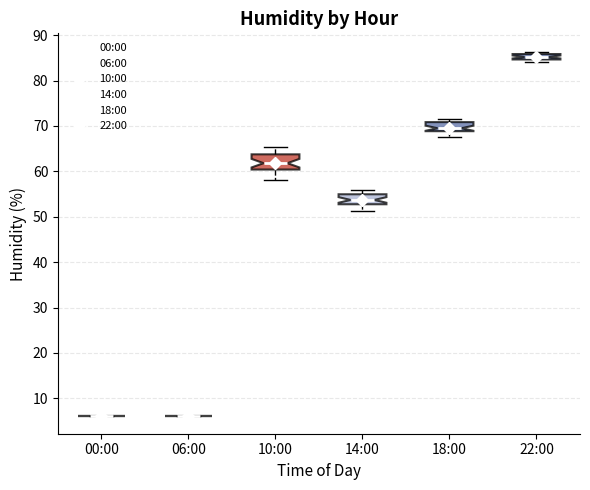

Where is the upper edge of the box for 14:00 on the y-axis? The values are not printed on the chart, so give them approximately, as read against the axis.

55